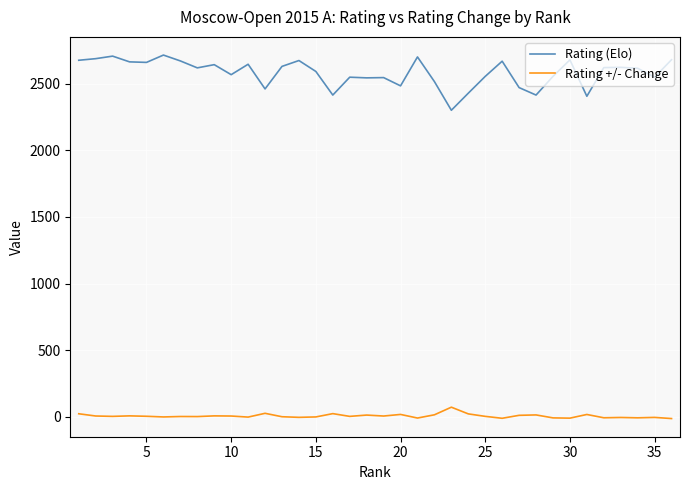

Which series has the largest total across all categories?

Rating (Elo)